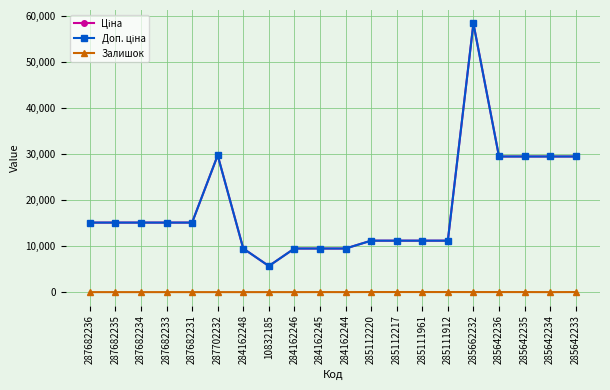

What is the label of the 7th point from the right?

285111961